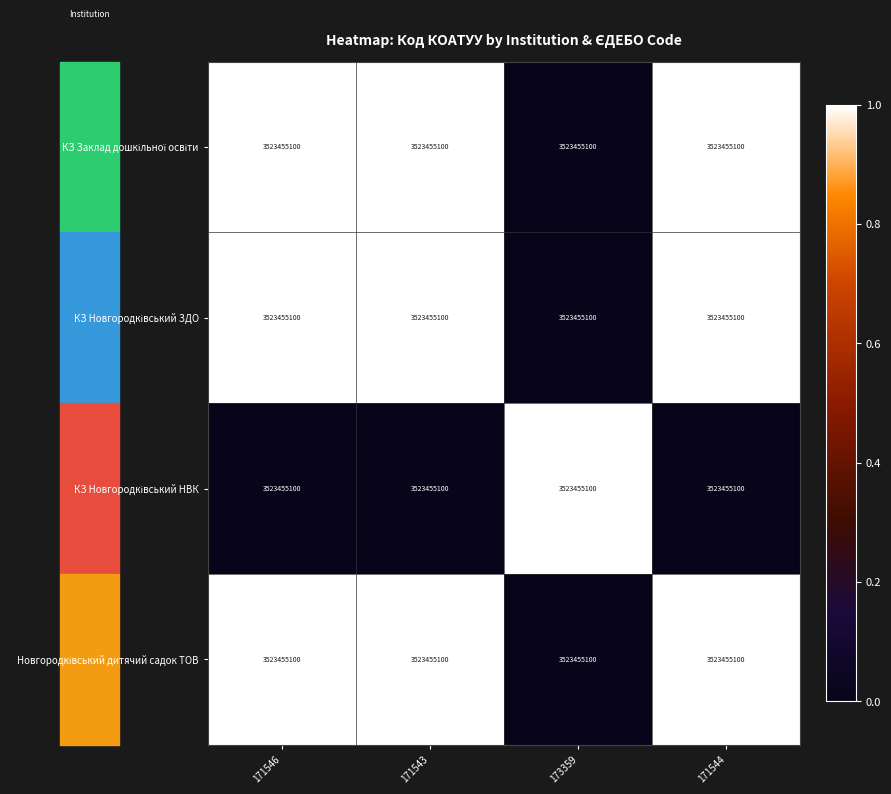

Is it true that КЗ Заклад дошкільної освіти equals 0.3 at 171544?

False